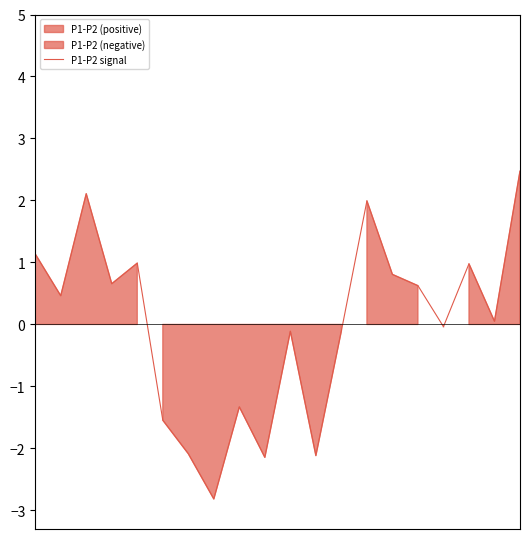

What is the maximum value shown in the chart?

2.5